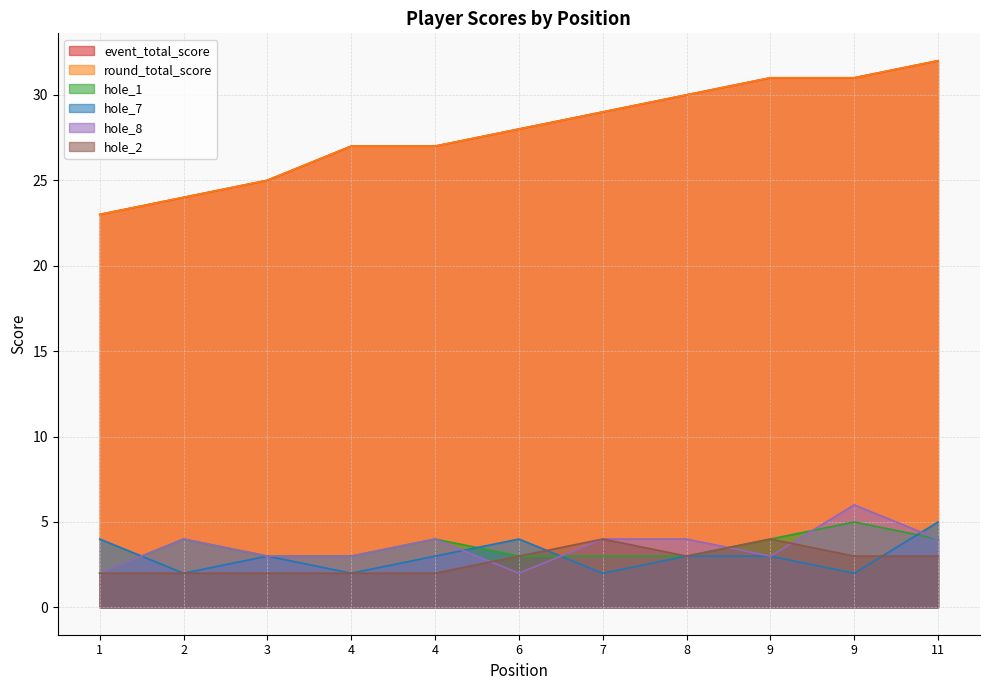

Where does the hole_2 series first go above 3?

7